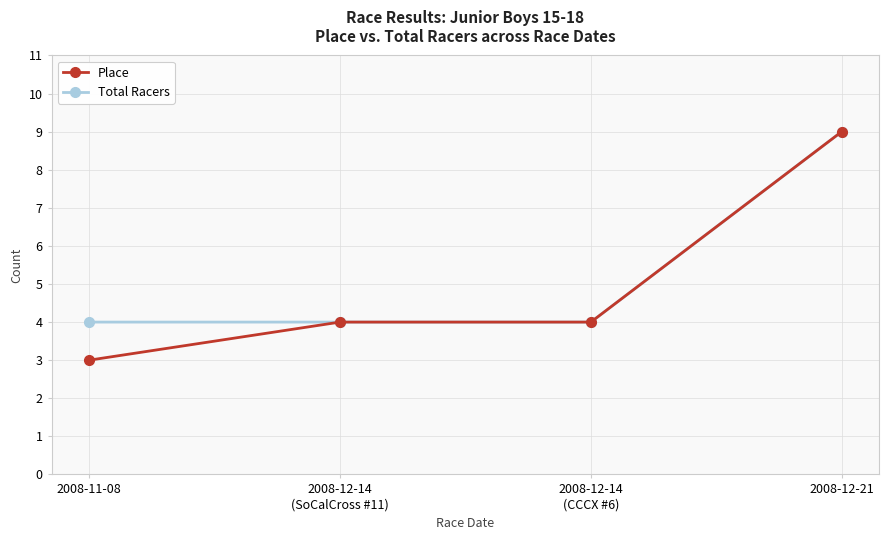

What is the difference between the highest and lowest values at 2008-11-08?

1